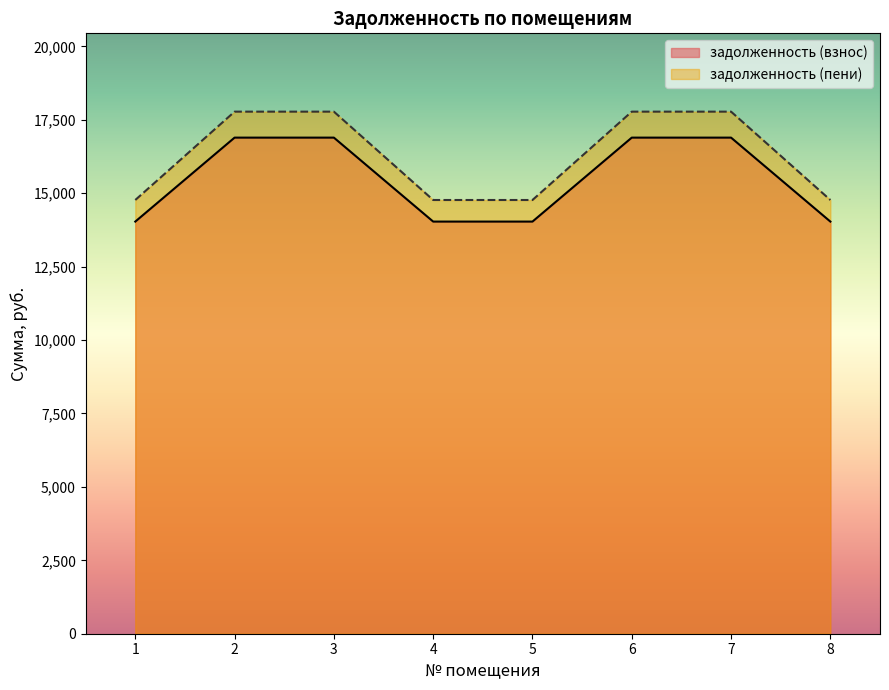

What is the value of the задолженность (пени) point at the 1st from the left?

14767.9